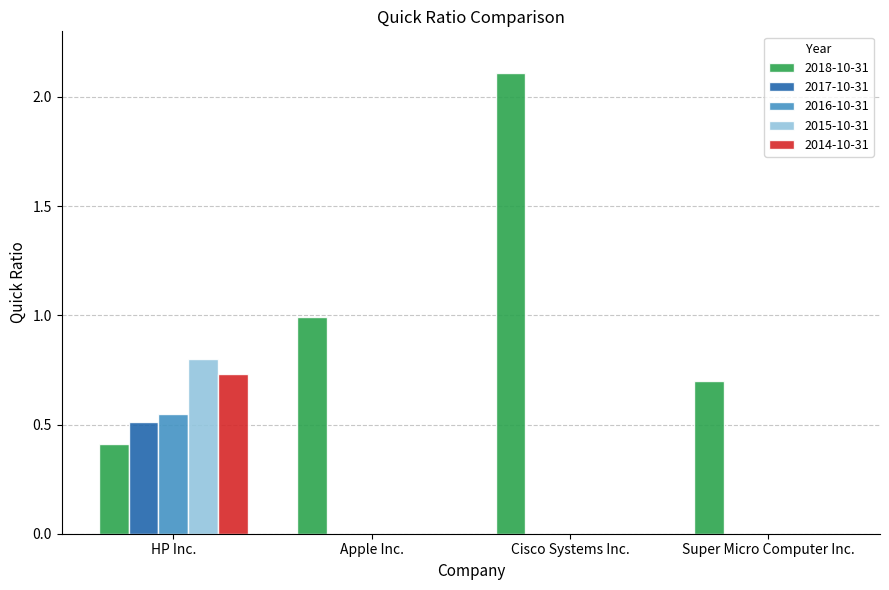

What is the sum of all 2018-10-31 values?

4.2